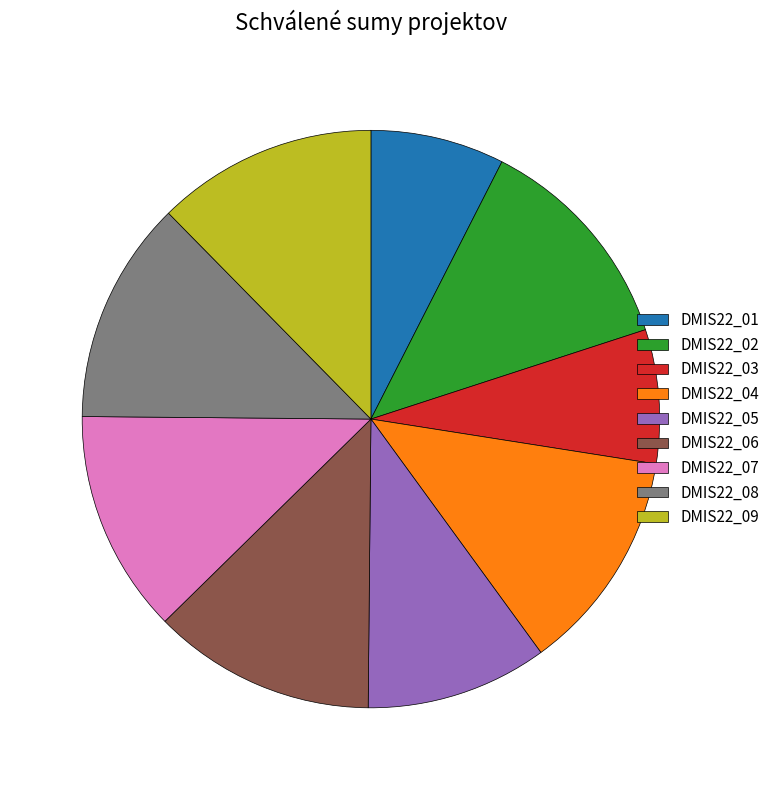

Is it true that DMIS22_07 is 12% of the pie?

True